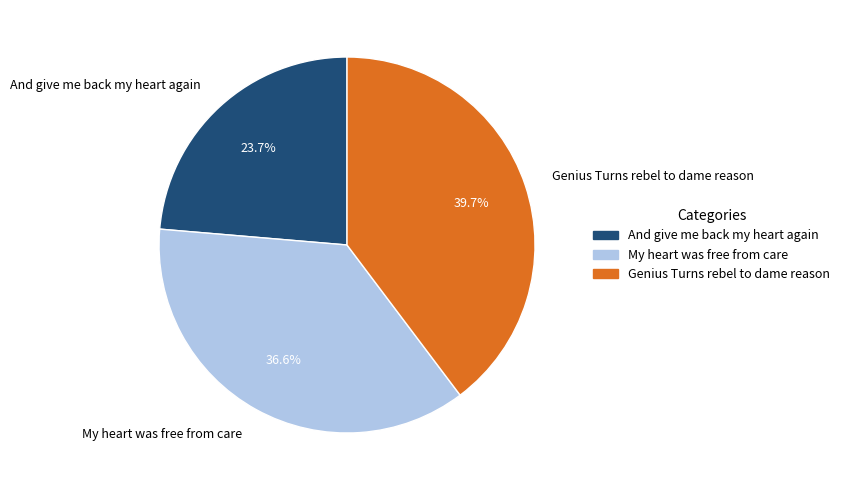

What is the smallest slice in the pie chart?

And give me back my heart again